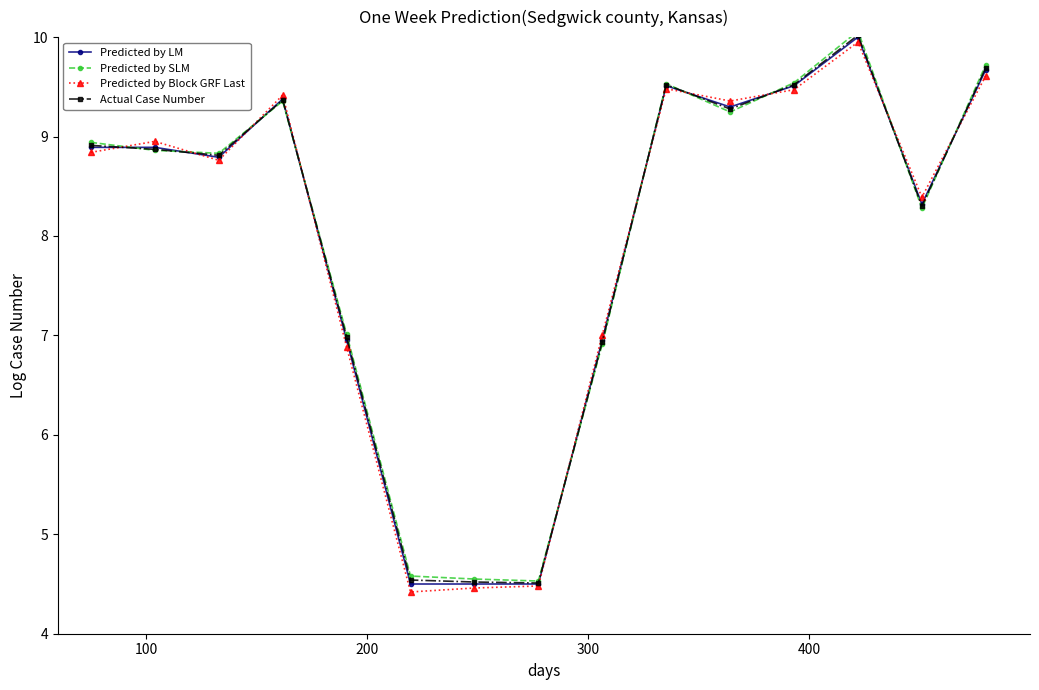

True or false: Predicted by Block GRF Last has more than 2 interior local peaks.

True